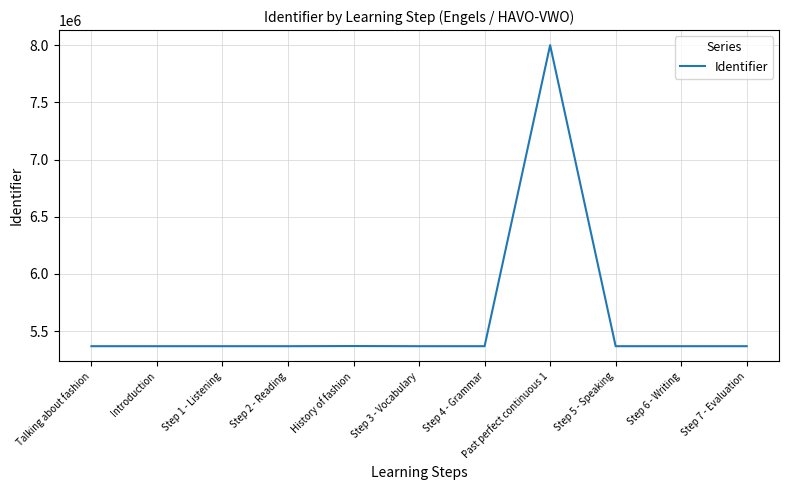

Is it true that the value at Step 3 - Vocabulary is 5367765?

True